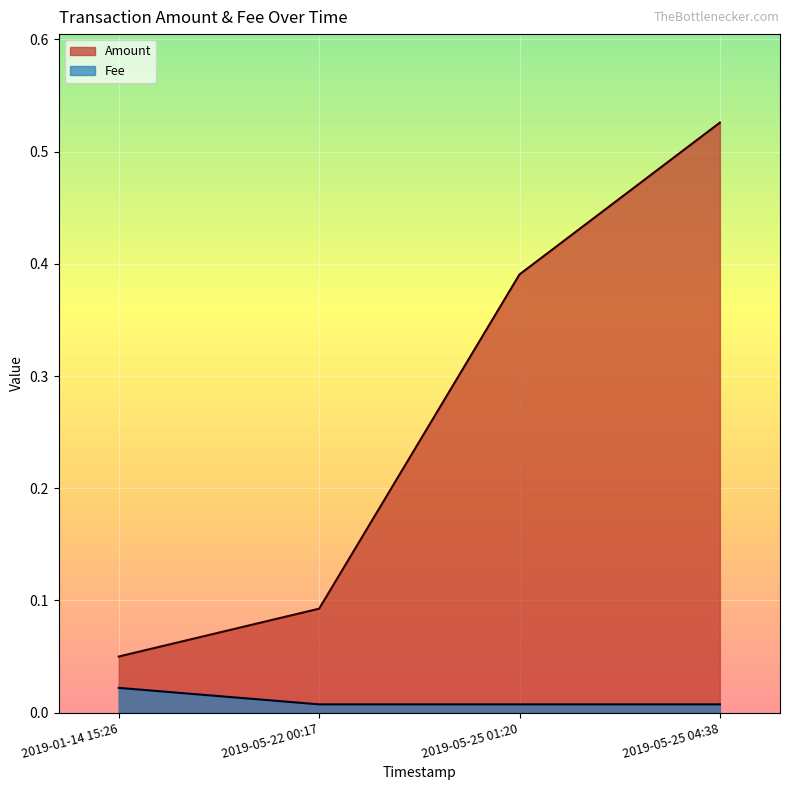

Which series has the largest total across all categories?

Amount